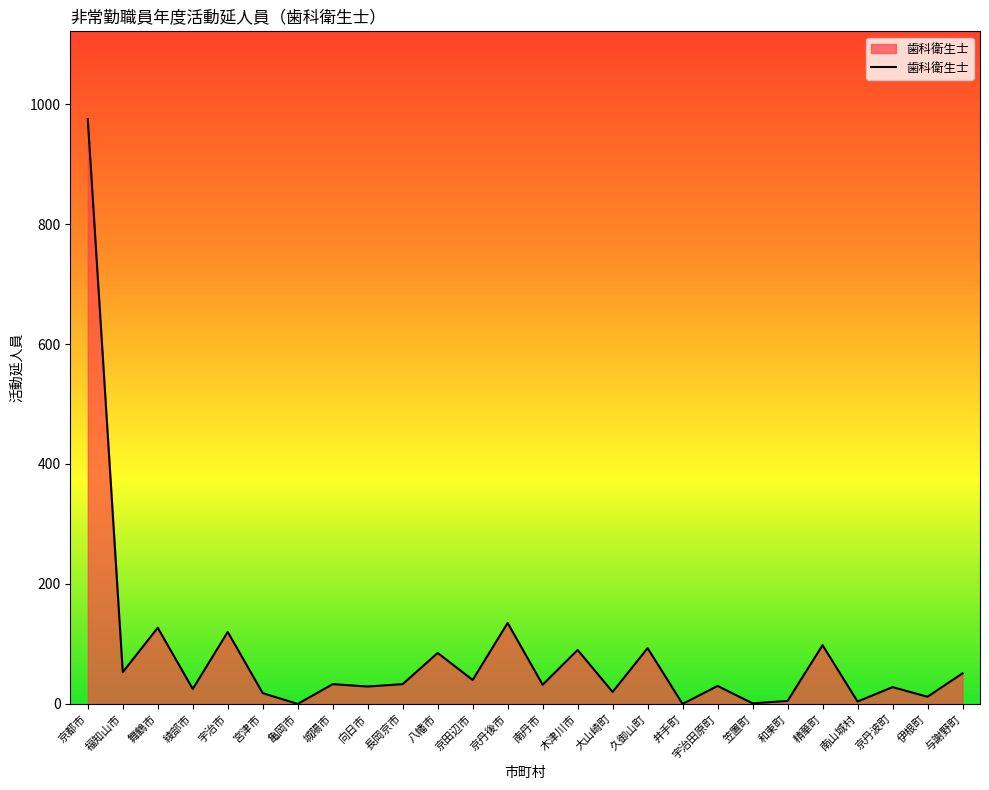

What is the maximum value shown in the chart?

975